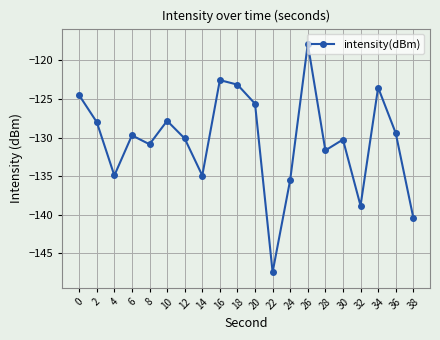

How many interior local peaks (higher than both neighbors) does the data have?

6